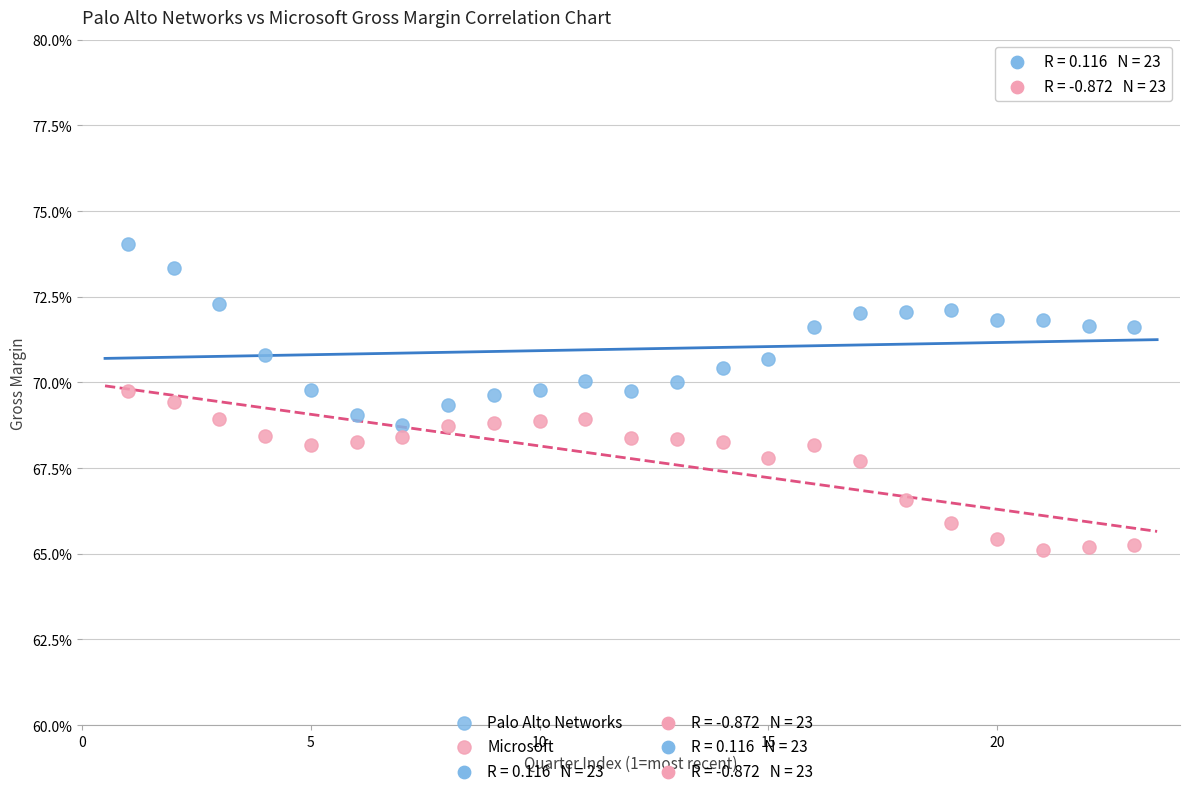

Which series reaches the maximum Y coordinate?

Palo Alto Networks